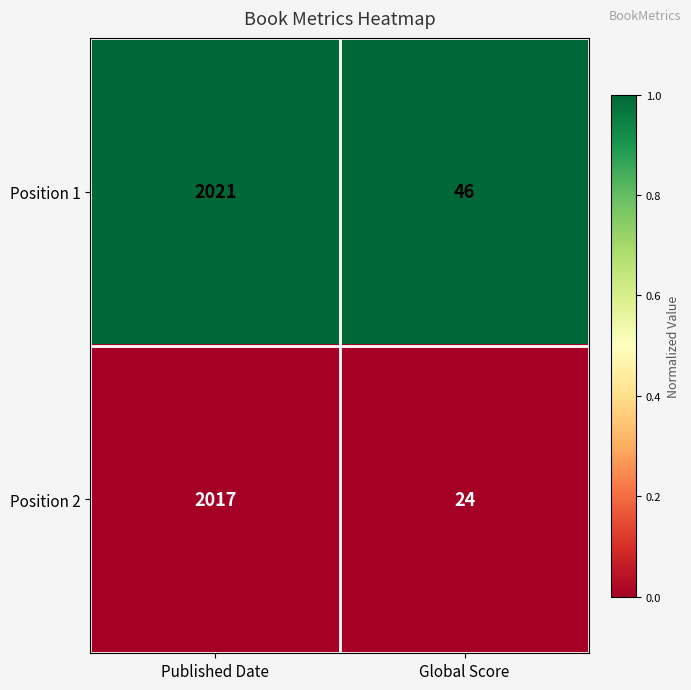

What is the spread (max minus min) of values at Published Date?

4